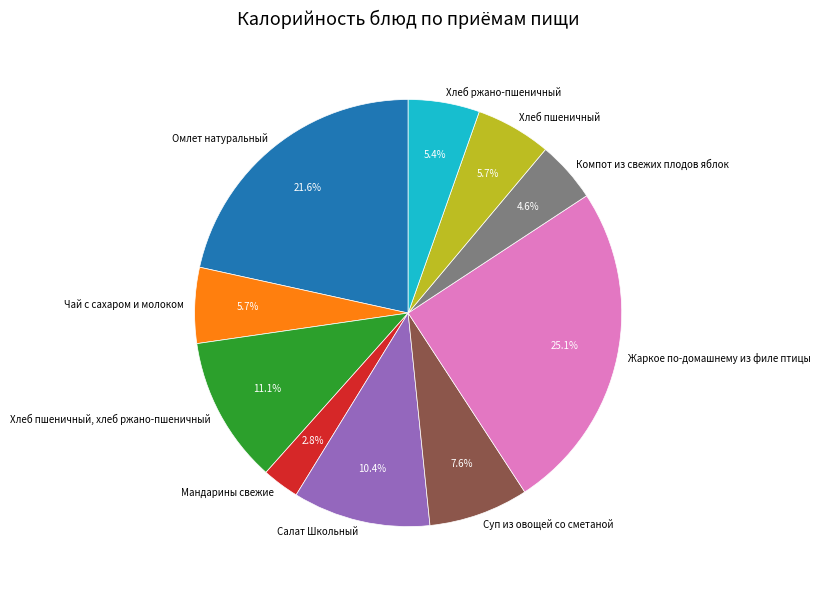

What is the ratio of the value at Омлет натуральный to the value at Хлеб пшеничный, хлеб ржано-пшеничный?

1.9